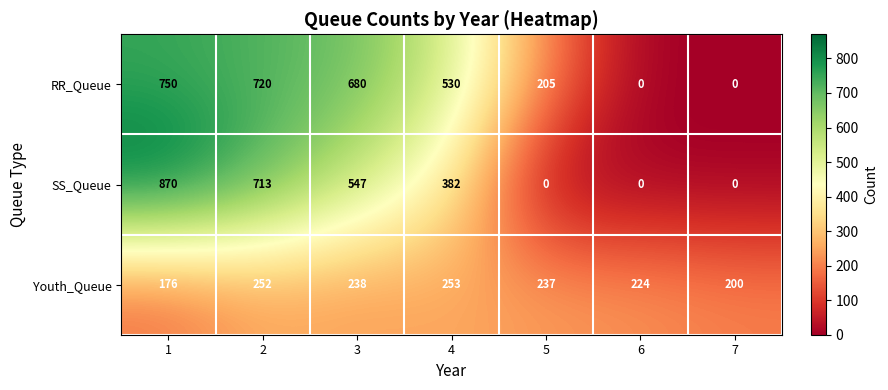

At which label does Youth_Queue reach its peak?

4